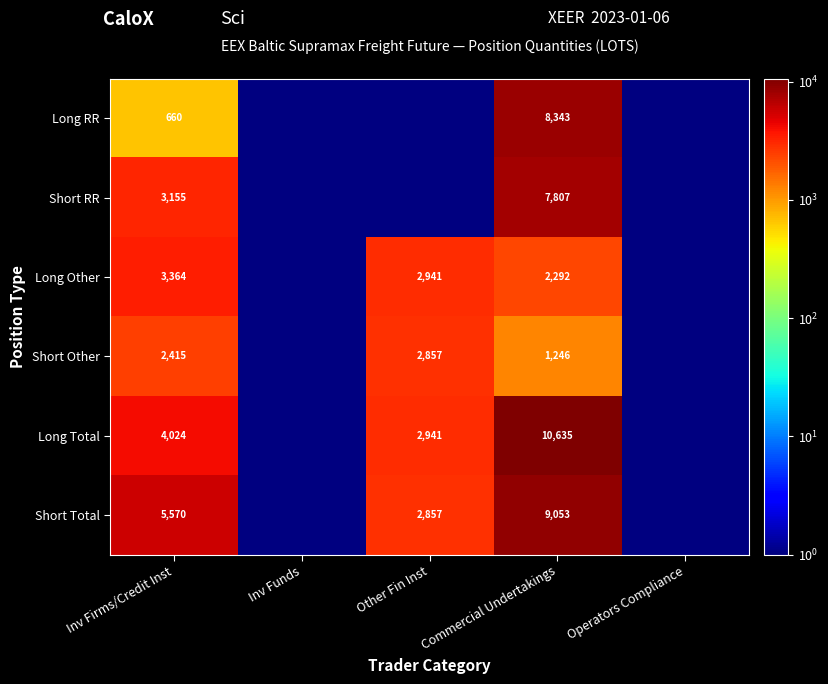

What is the total value across all series at Commercial Undertakings?

39376